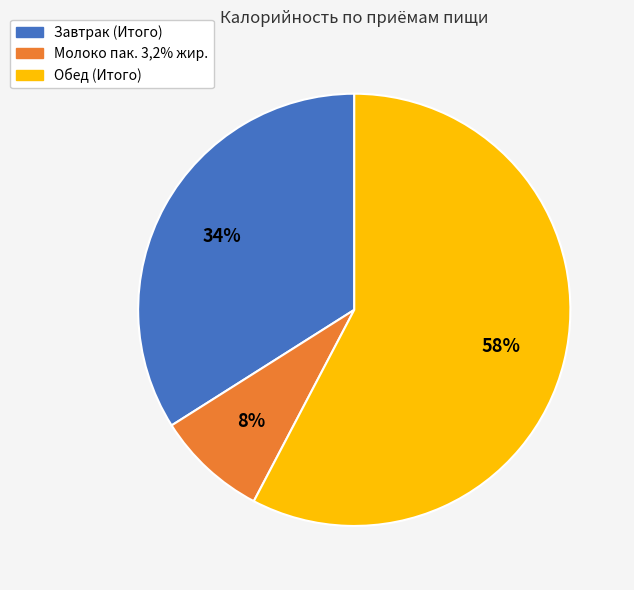

True or false: Завтрак (Итого) accounts for 34% of the total.

True